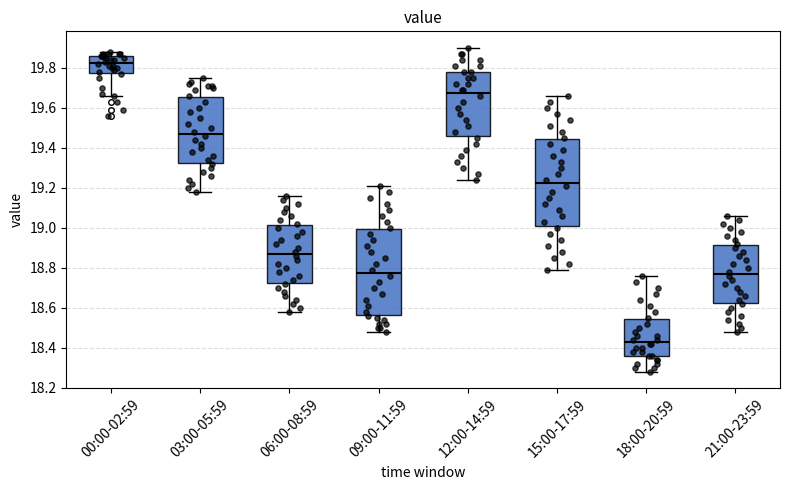

Reading left to right, read every box against the y-axis: the position of its median line, the range the box covers, and the ends of its whiskers. The values are not printed on the chart, so give them approximately, as read against the axis.

00:00-02:59: median 19.82, box 19.78 to 19.86, whiskers 19.66 to 19.88
03:00-05:59: median 19.48, box 19.32 to 19.66, whiskers 19.18 to 19.76
06:00-08:59: median 18.88, box 18.72 to 19.02, whiskers 18.58 to 19.16
09:00-11:59: median 18.78, box 18.56 to 19.00, whiskers 18.48 to 19.22
12:00-14:59: median 19.68, box 19.46 to 19.78, whiskers 19.24 to 19.90
15:00-17:59: median 19.22, box 19.00 to 19.44, whiskers 18.80 to 19.66
18:00-20:59: median 18.44, box 18.36 to 18.54, whiskers 18.28 to 18.76
21:00-23:59: median 18.78, box 18.62 to 18.92, whiskers 18.48 to 19.06